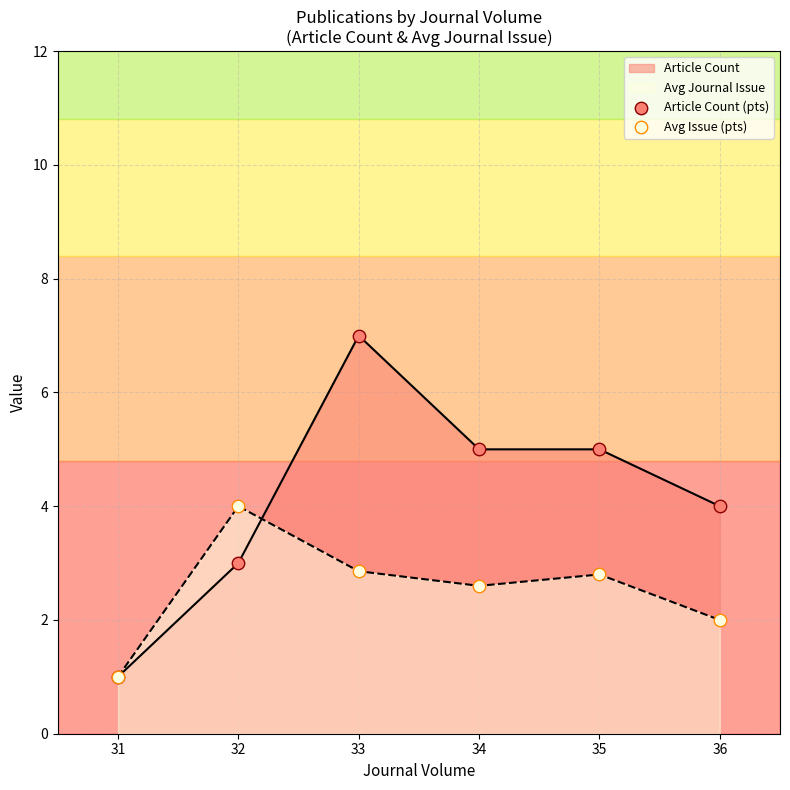

Which series contains the lowest Y value?

Article Count (pts)